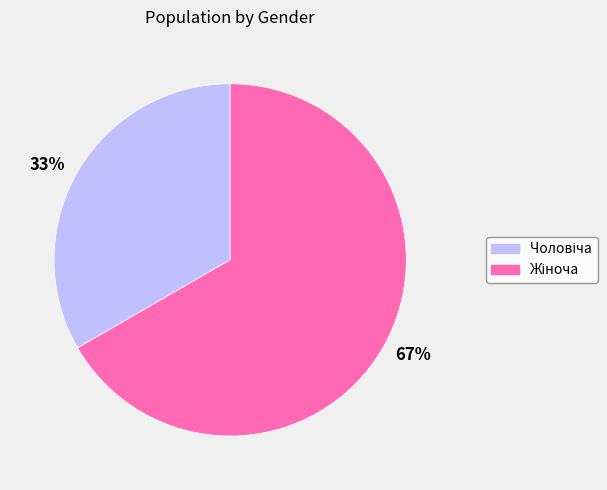

To the nearest percent, what is the average slice percentage?

50%